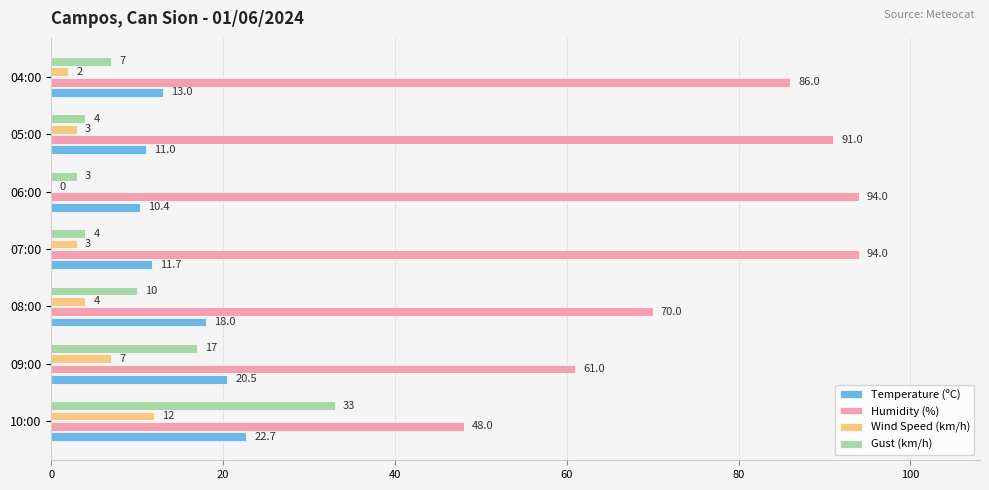

Is it true that Humidity (%) equals 61.0 at 09:00?

True